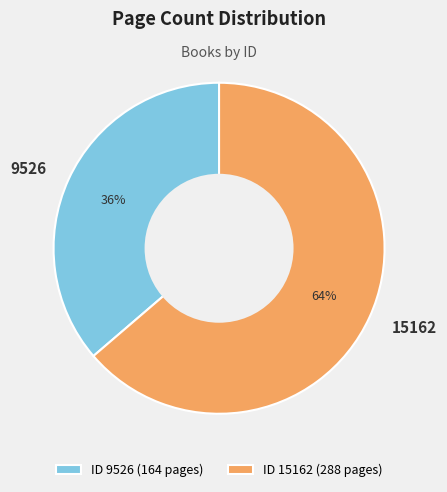

Does any single category account for the majority?

Yes